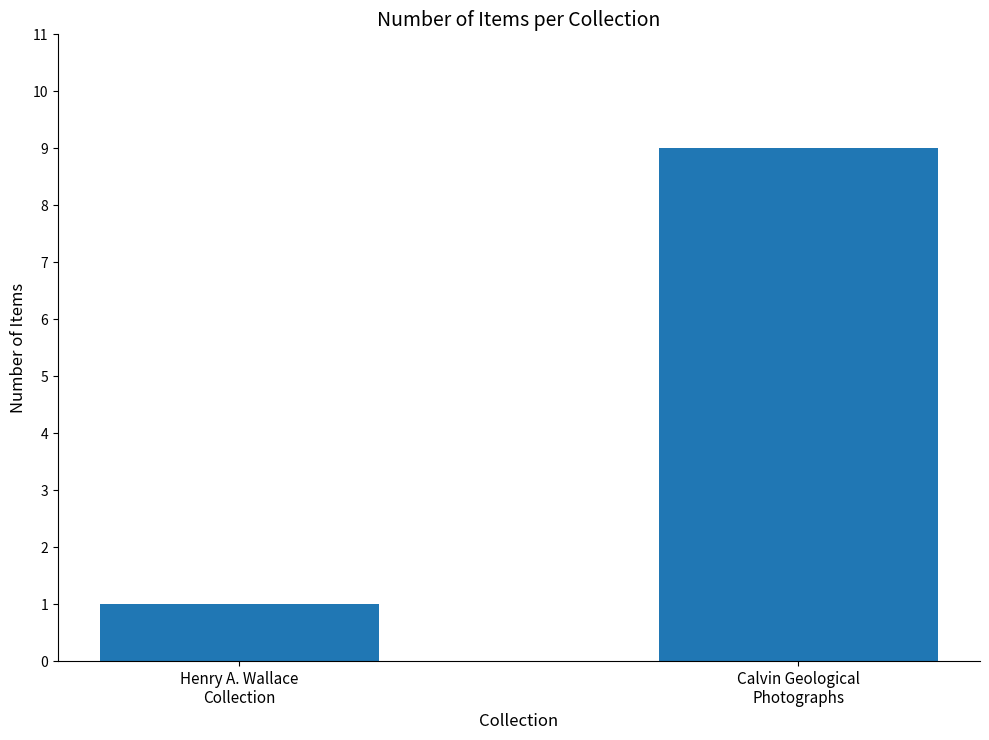

How many values are below 9?

1